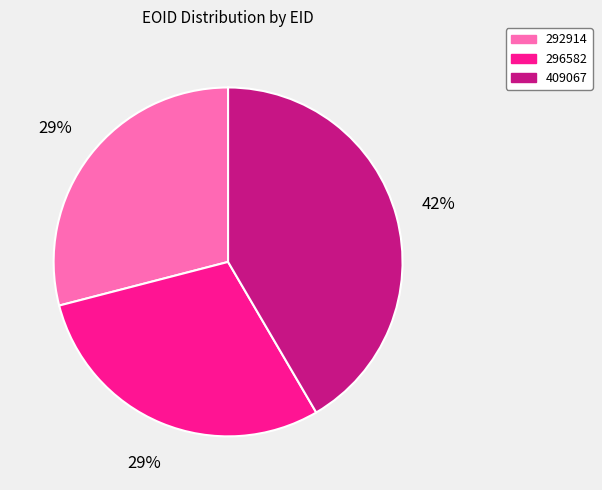

Is it true that 292914 is 44% of the pie?

False